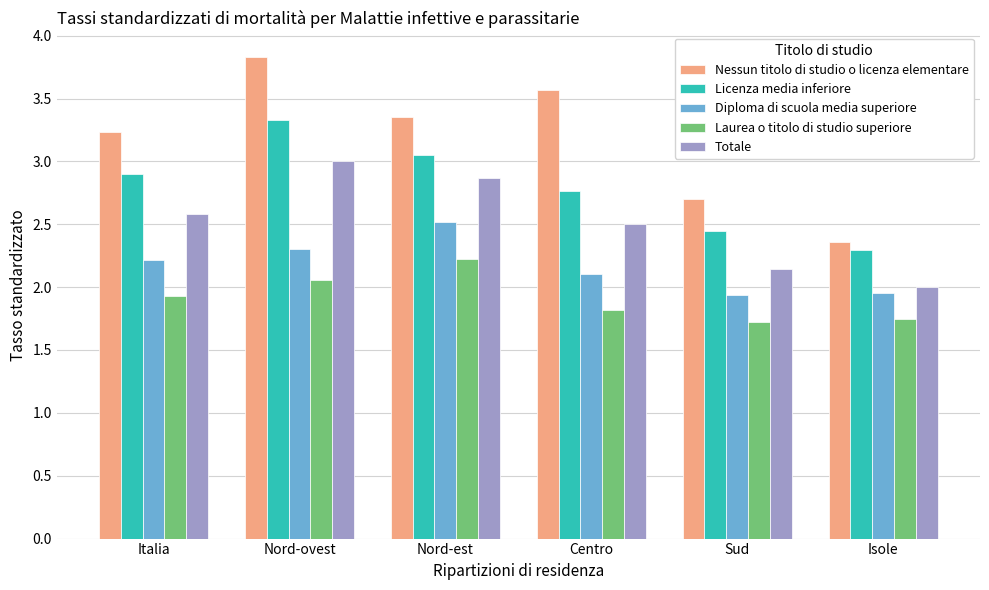

Rank the series by their average value, from lowest to highest.

Laurea o titolo di studio superiore, Diploma di scuola media superiore, Totale, Licenza media inferiore, Nessun titolo di studio o licenza elementare